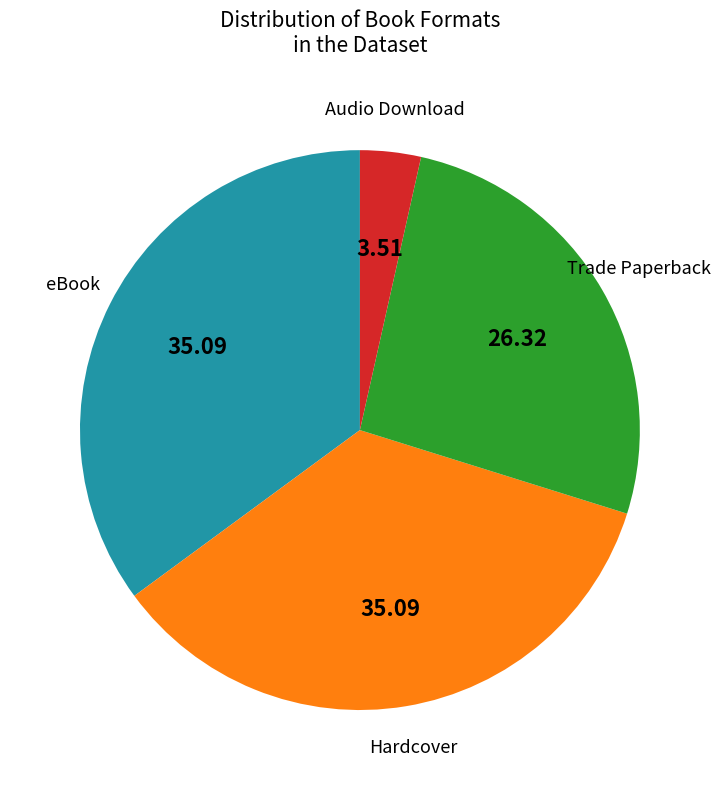

Is there a majority slice in this chart?

No